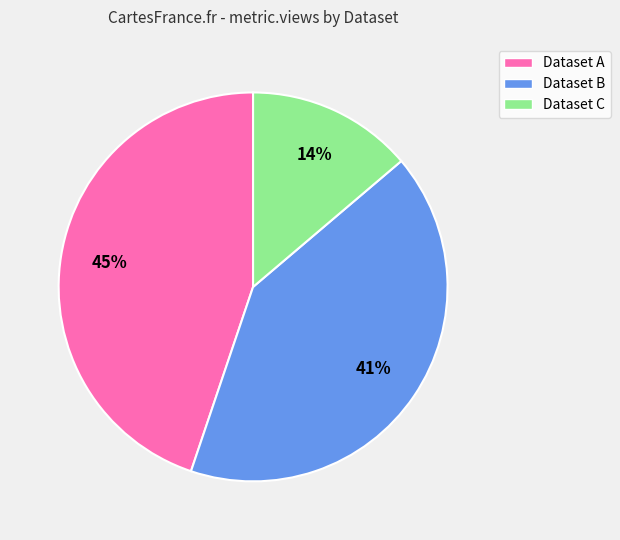

Is there any slice that represents more than half of the pie?

No